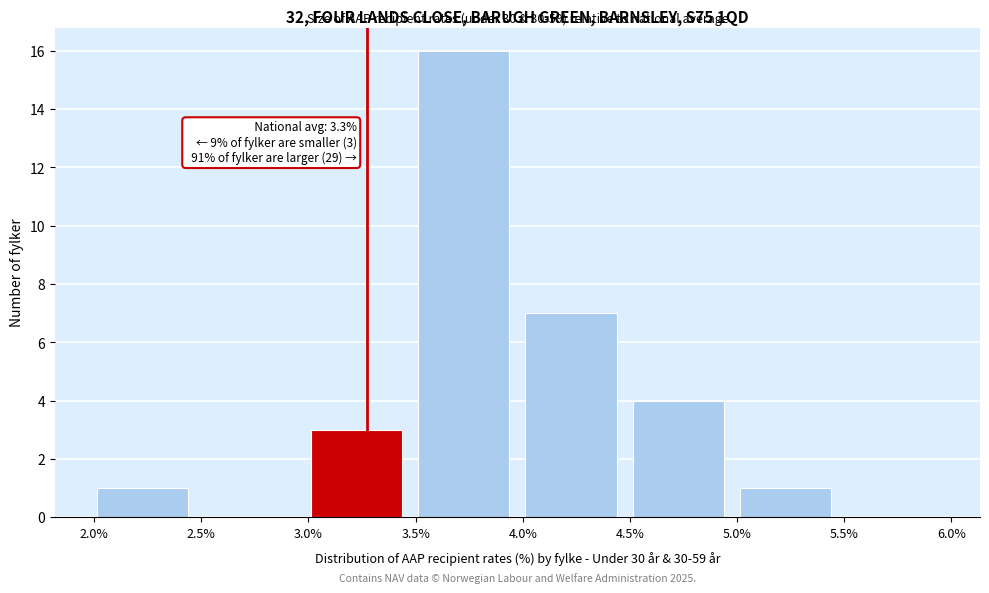

Over which range of the x-axis is the bar tallest?

3.5 to 4.0